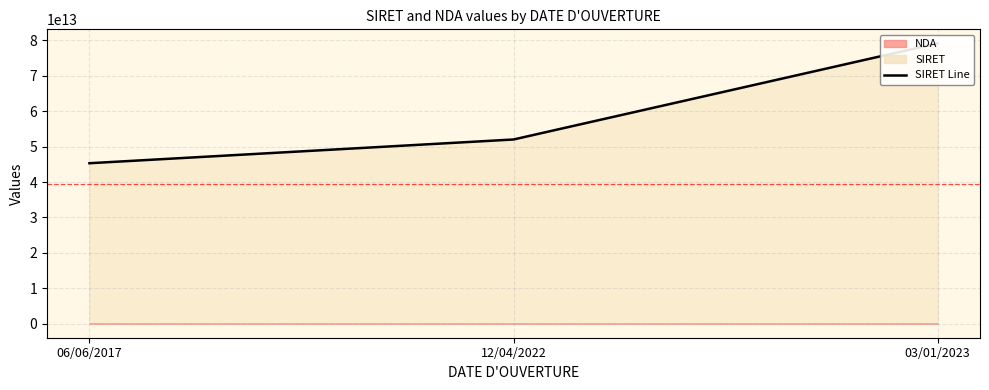

What is the change in value from 06/06/2017 to 12/04/2022?

+6700667599954